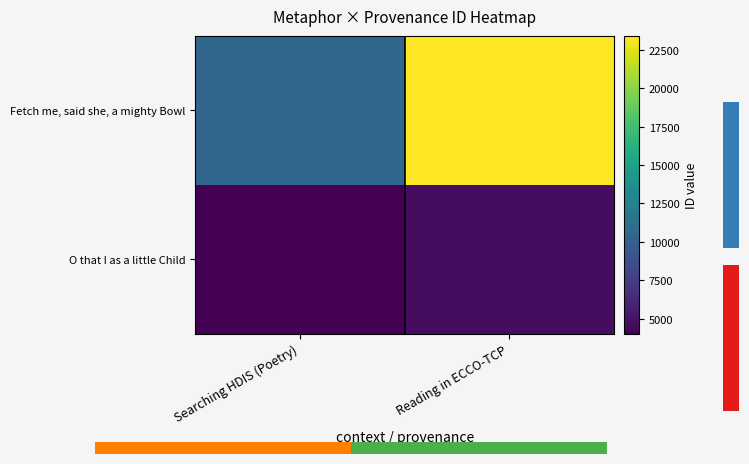

Which label corresponds to the smallest value in the chart?

Searching HDIS (Poetry)